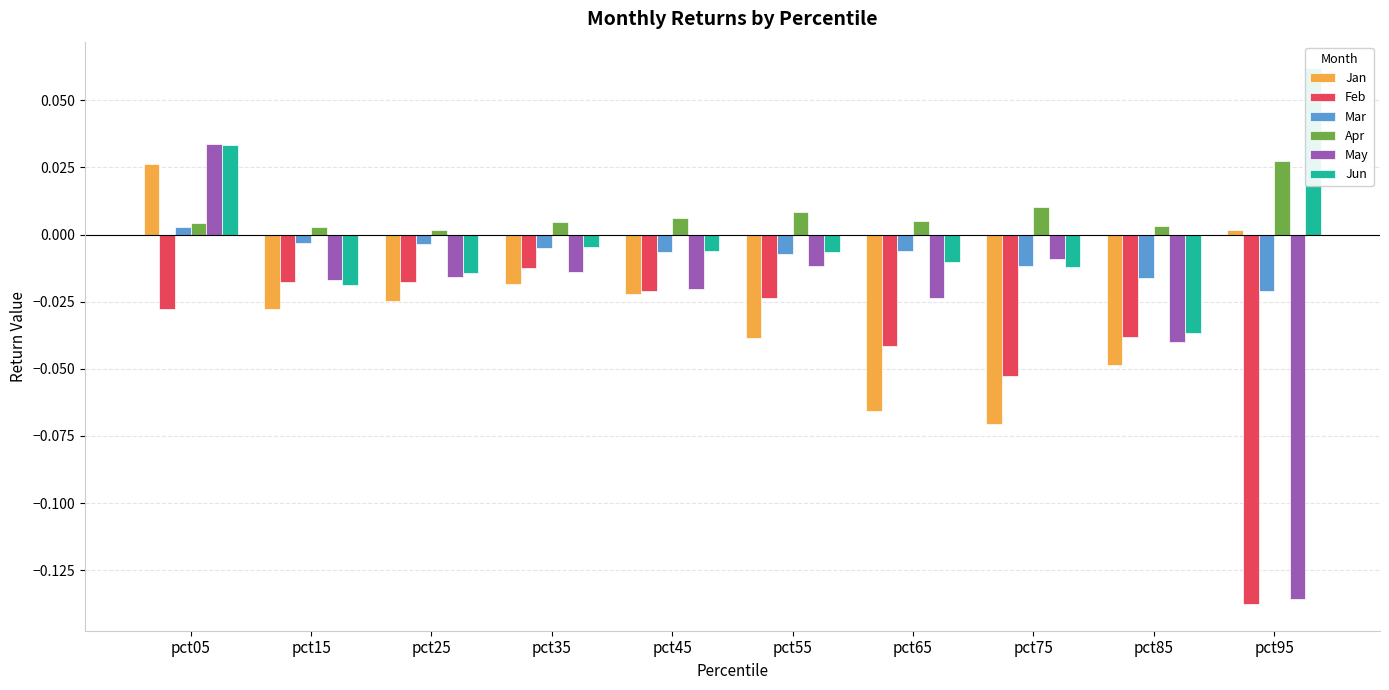

The value of Jan at pct15 is -0.0. True or false?

False